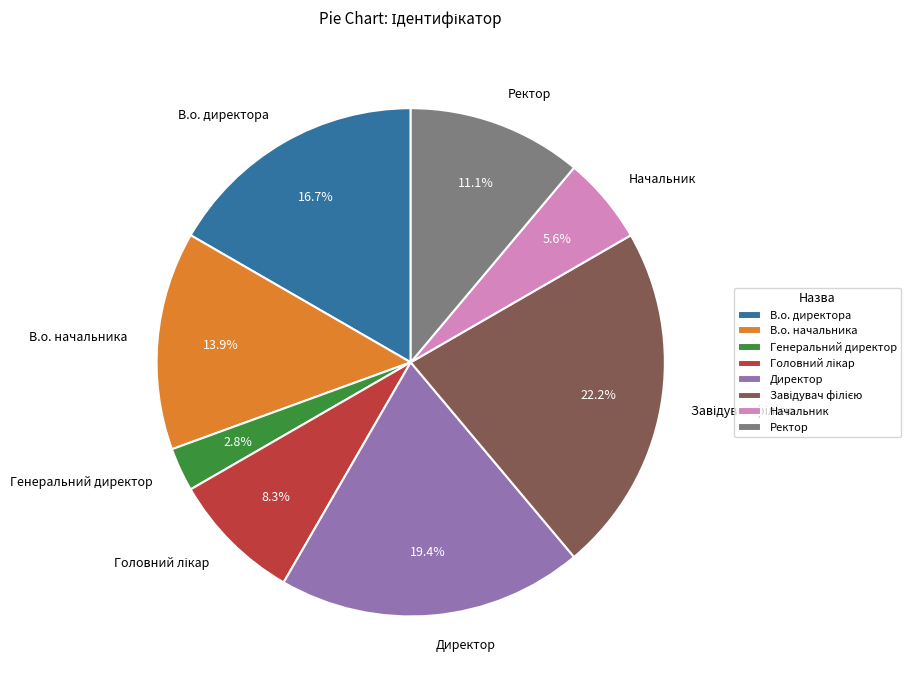

Do В.о. директора and Ректор together represent more than half of the pie?

No